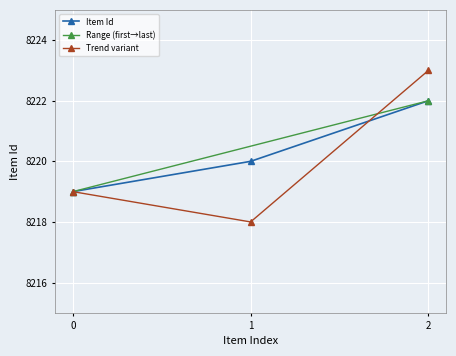

Is it true that Item Id equals 13197 at 0?

False